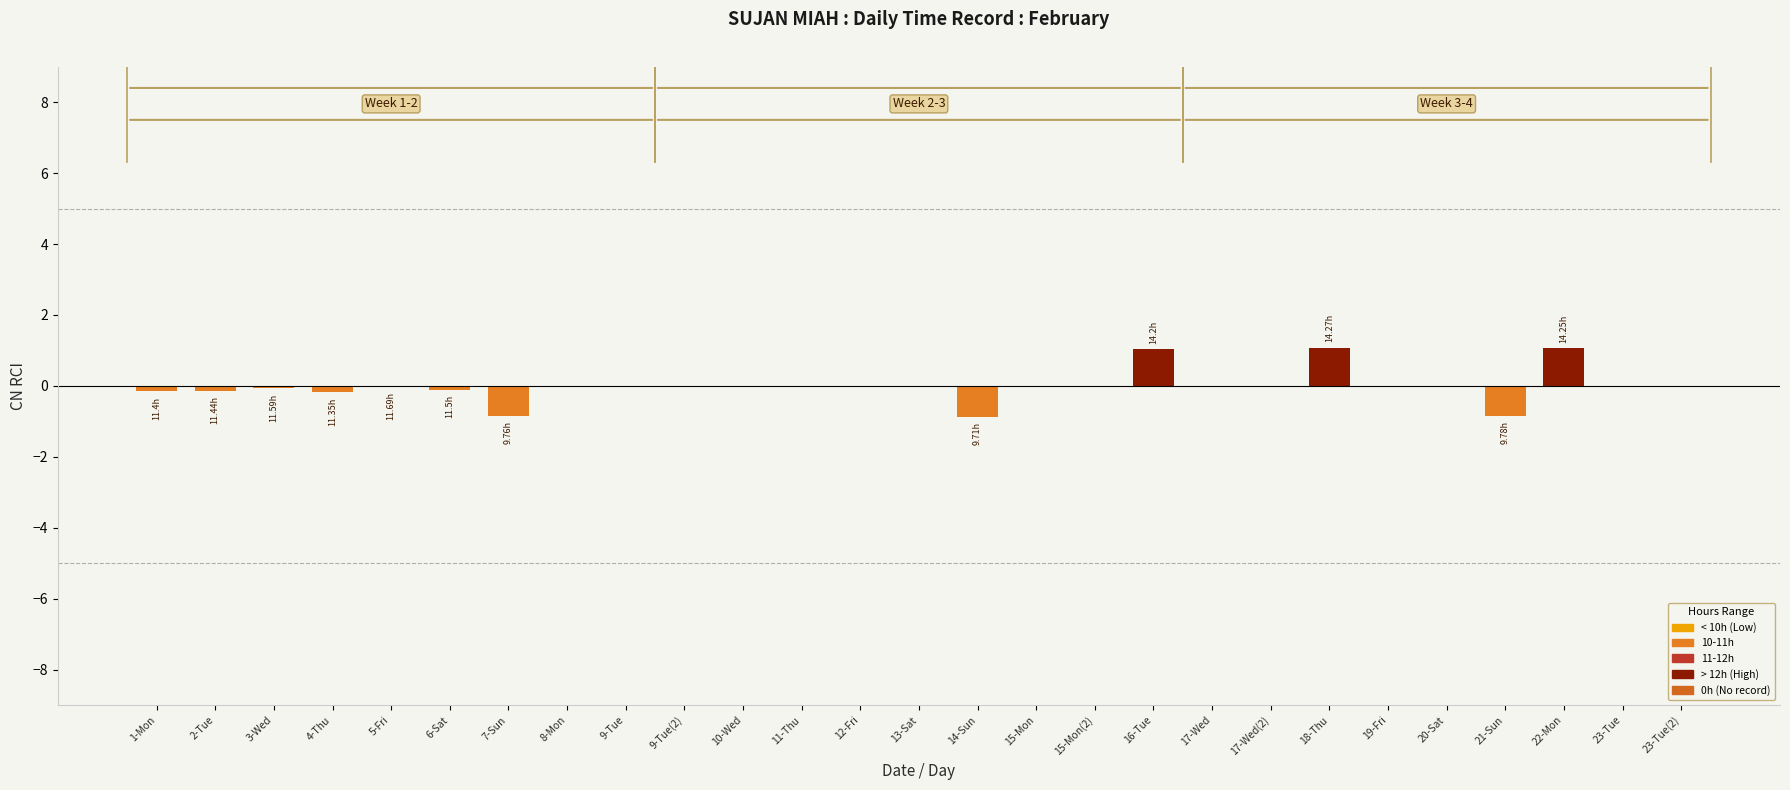

What is the greatest value displayed?

1.1